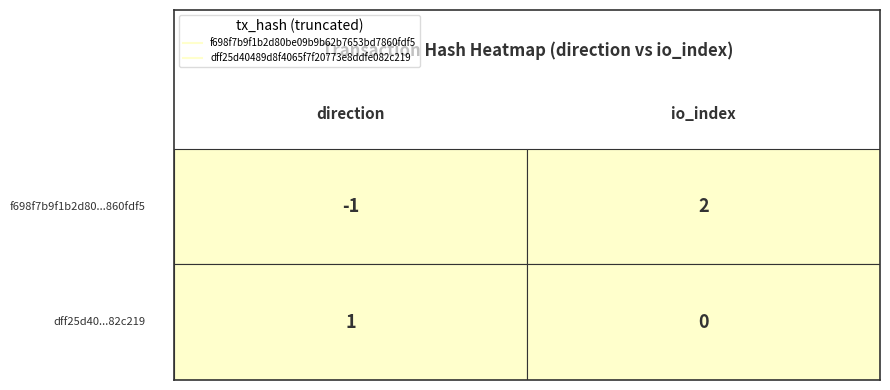

What is the smallest value displayed?

-1